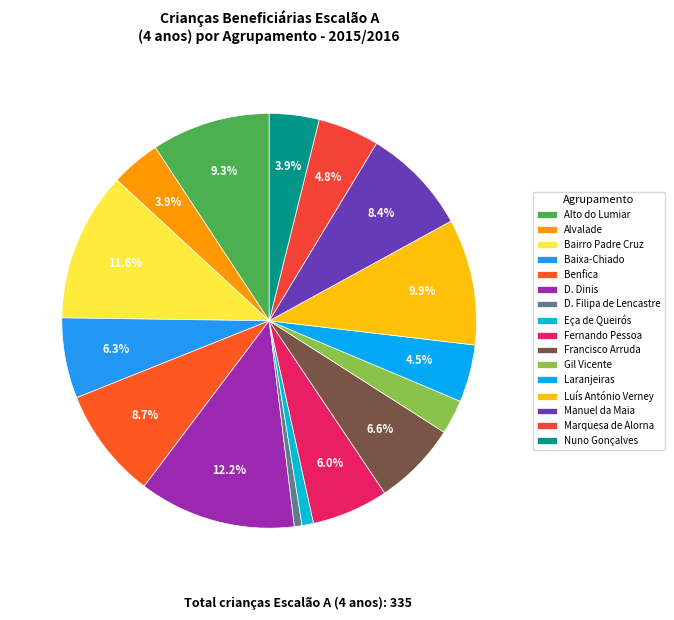

How many segments does this pie chart have?

16